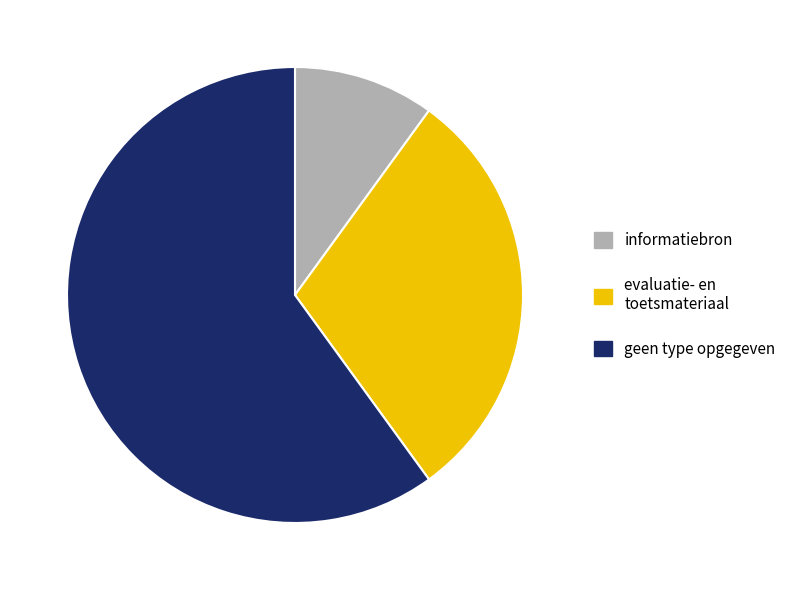

Is there a majority slice in this chart?

Yes